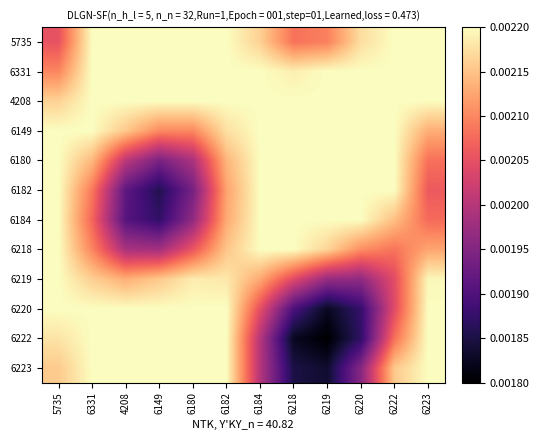

Reading left to right, list all the values displayed in this chart.

5735: 5735=0.0	6331=0.0	4208=0.0	6149=0.0	6180=0.0	6182=0.0	6184=0.0	6218=0.0	6219=0.0	6220=0.0	6222=0.0	6223=0.0
6331: 5735=0.0	6331=0.0	4208=0.0	6149=0.0	6180=0.0	6182=0.0	6184=0.0	6218=0.0	6219=0.0	6220=0.0	6222=0.0	6223=0.0
4208: 5735=0.0	6331=0.0	4208=0.0	6149=0.0	6180=0.0	6182=0.0	6184=0.0	6218=0.0	6219=0.0	6220=0.0	6222=0.0	6223=0.0
6149: 5735=0.0	6331=0.0	4208=0.0	6149=0.0	6180=0.0	6182=0.0	6184=0.0	6218=0.0	6219=0.0	6220=0.0	6222=0.0	6223=0.0
6180: 5735=0.0	6331=0.0	4208=0.0	6149=0.0	6180=0.0	6182=0.0	6184=0.0	6218=0.0	6219=0.0	6220=0.0	6222=0.0	6223=0.0
6182: 5735=0.0	6331=0.0	4208=0.0	6149=0.0	6180=0.0	6182=0.0	6184=0.0	6218=0.0	6219=0.0	6220=0.0	6222=0.0	6223=0.0
6184: 5735=0.0	6331=0.0	4208=0.0	6149=0.0	6180=0.0	6182=0.0	6184=0.0	6218=0.0	6219=0.0	6220=0.0	6222=0.0	6223=0.0
6218: 5735=0.0	6331=0.0	4208=0.0	6149=0.0	6180=0.0	6182=0.0	6184=0.0	6218=0.0	6219=0.0	6220=0.0	6222=0.0	6223=0.0
6219: 5735=0.0	6331=0.0	4208=0.0	6149=0.0	6180=0.0	6182=0.0	6184=0.0	6218=0.0	6219=0.0	6220=0.0	6222=0.0	6223=0.0
6220: 5735=0.0	6331=0.0	4208=0.0	6149=0.0	6180=0.0	6182=0.0	6184=0.0	6218=0.0	6219=0.0	6220=0.0	6222=0.0	6223=0.0
6222: 5735=0.0	6331=0.0	4208=0.0	6149=0.0	6180=0.0	6182=0.0	6184=0.0	6218=0.0	6219=0.0	6220=0.0	6222=0.0	6223=0.0
6223: 5735=0.0	6331=0.0	4208=0.0	6149=0.0	6180=0.0	6182=0.0	6184=0.0	6218=0.0	6219=0.0	6220=0.0	6222=0.0	6223=0.0